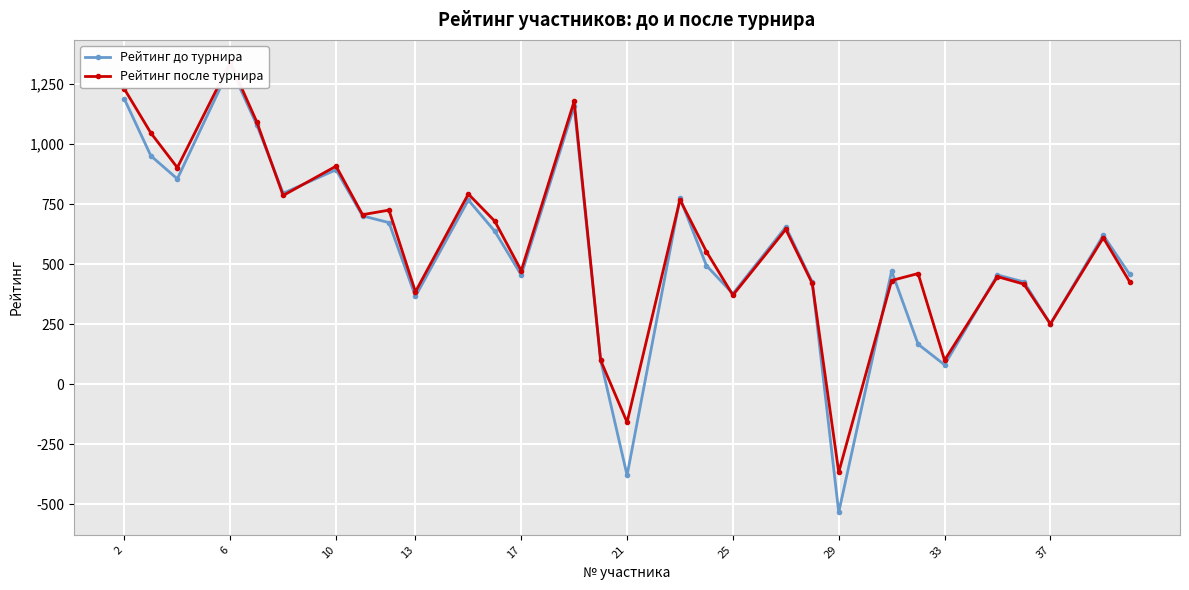

Reading left to right, extract all data points from this chart.

Рейтинг до турнира: 1187	951	855	1322	1081	795	893	701	673	366	767	637	455	1157	100	-379	775	494	377	655	425	-533	471	167	81	455	426	251	620	457
Рейтинг после турнира: 1229	1046	902	1340	1093	786	908	706	725	385	792	679	473	1178	100	-158	768	552	371	645	420	-366	432	461	100	448	417	251	610	426